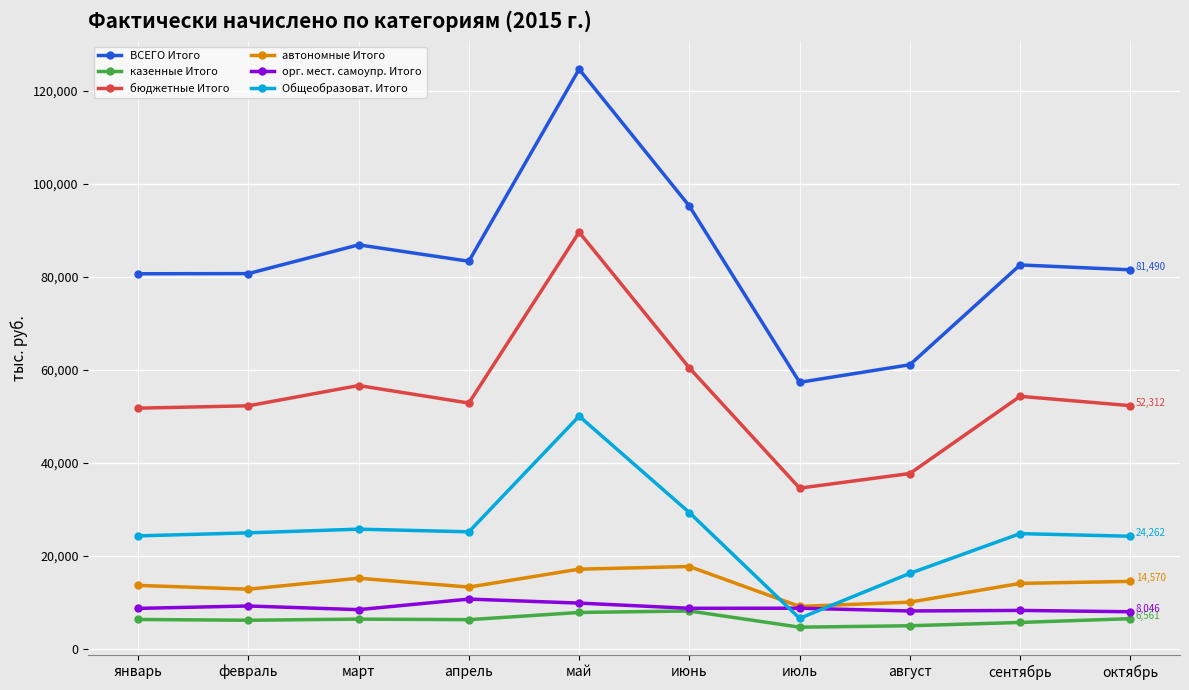

What are all the series names shown in the legend?

ВСЕГО Итого, казенные Итого, бюджетные Итого, автономные Итого, орг. мест. самоупр. Итого, Общеобразоват. Итого